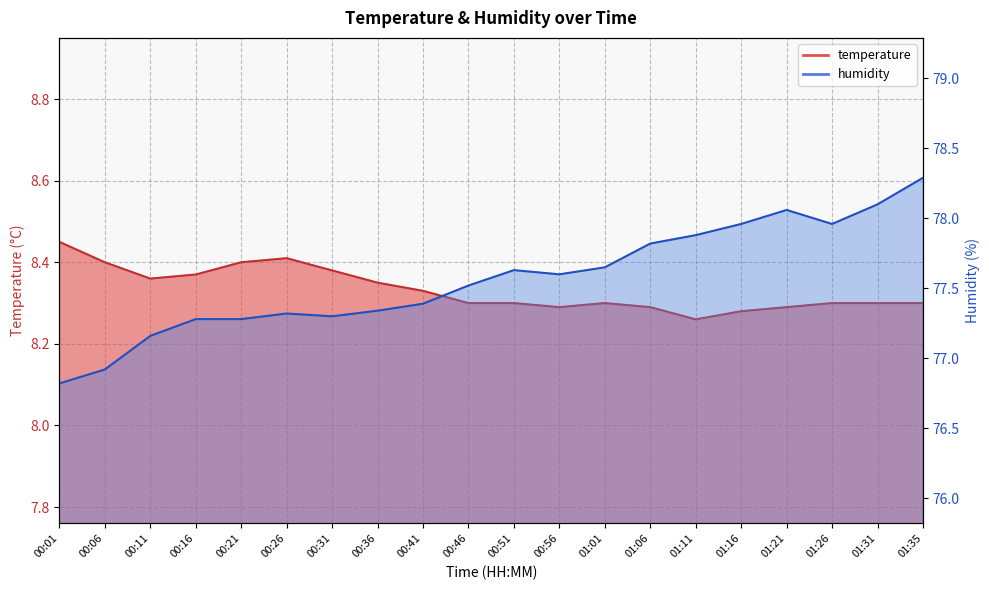

What is the difference between the highest and lowest values at 01:06?

69.5